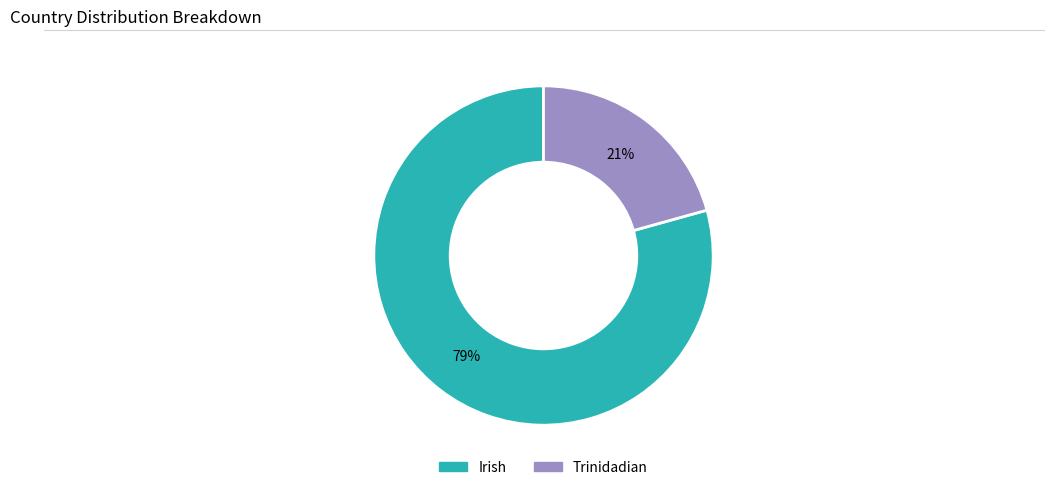

Which slice is the smallest?

Trinidadian